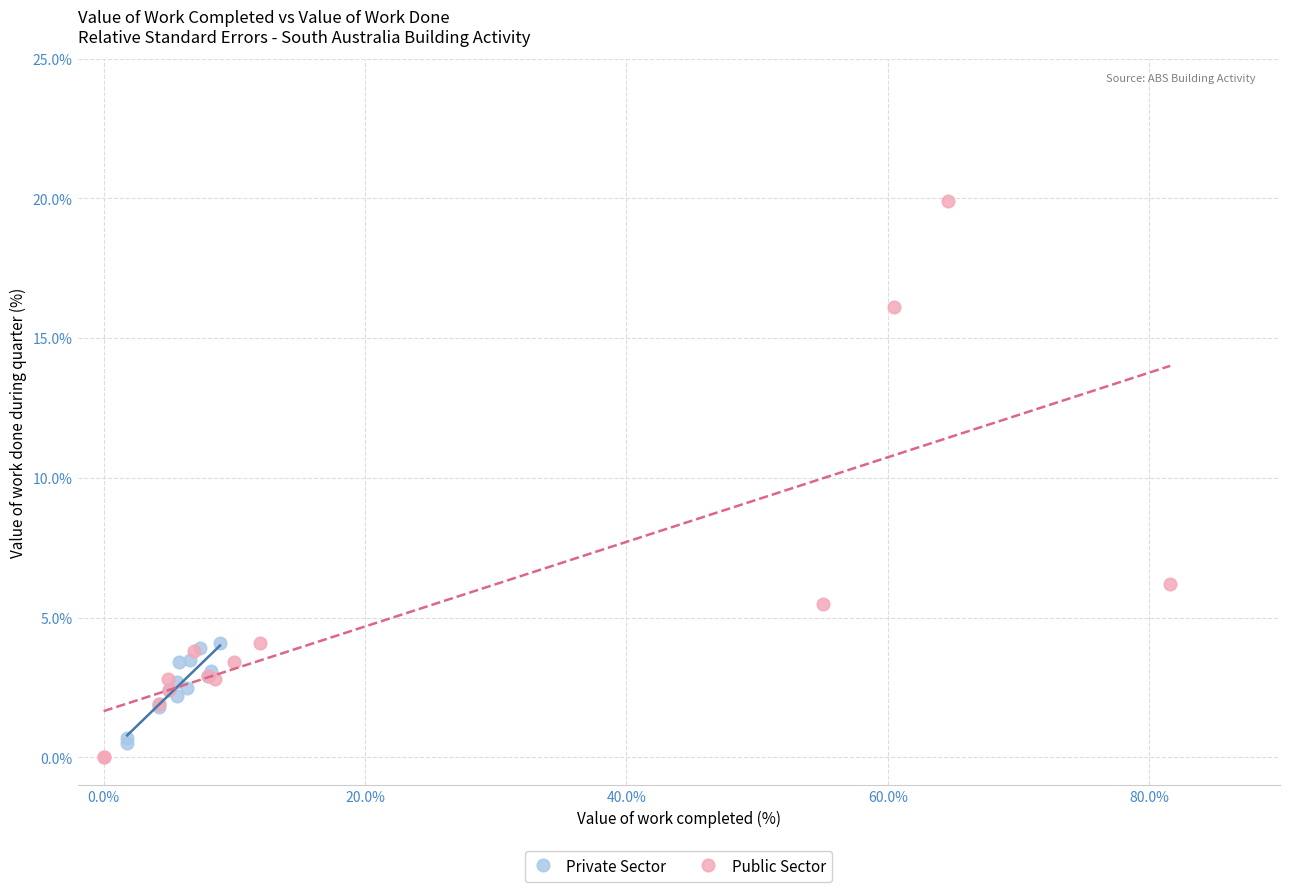

Which series reaches the maximum Y coordinate?

Public Sector